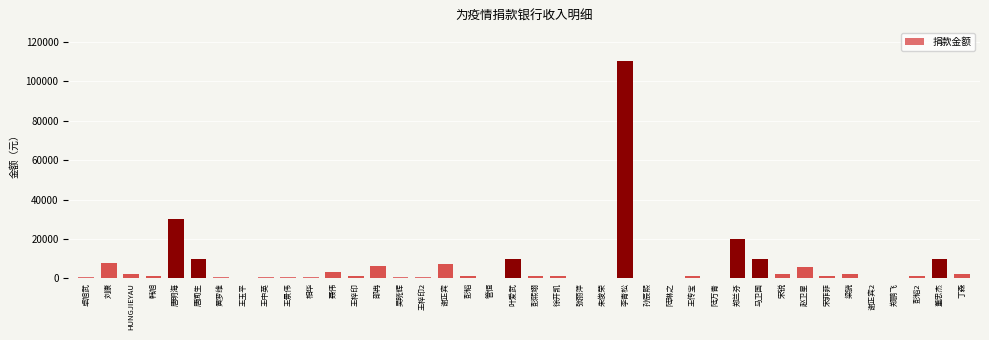

What is the sum of all values?

251912.3